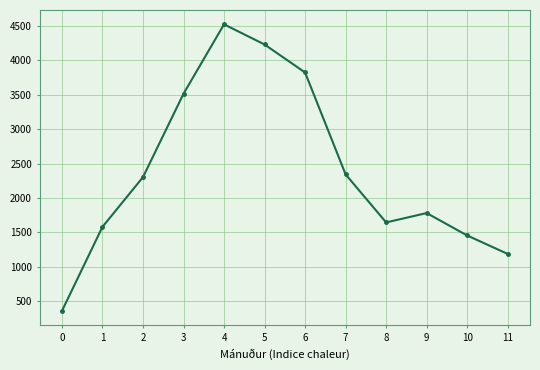

Reading left to right, transcribe all the data shown in this chart.

0=358	1=1580	2=2303	3=3515	4=4524	5=4231	6=3824	7=2343	8=1645	9=1781	10=1455	11=1187